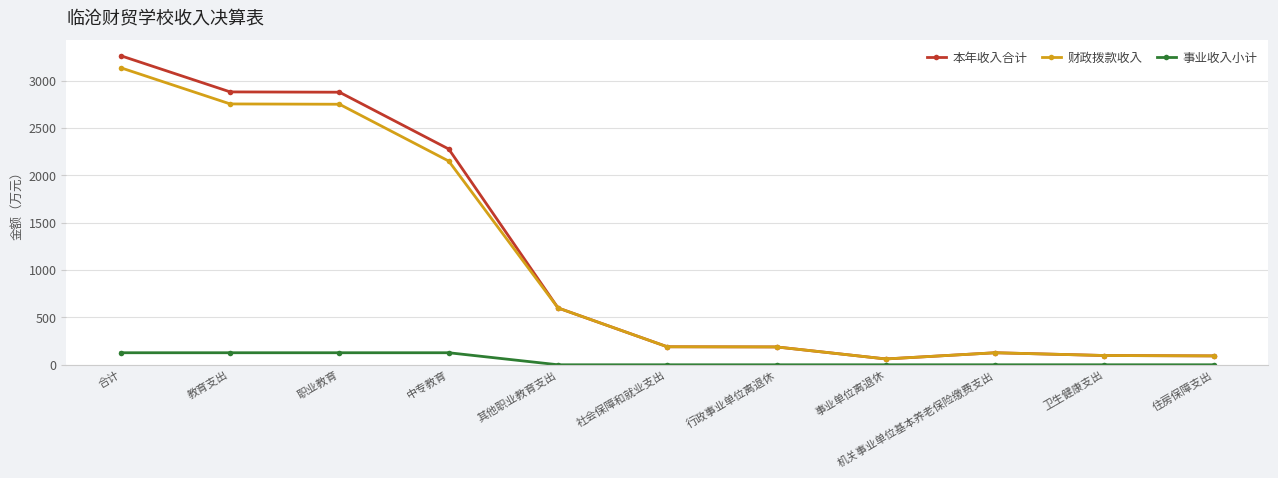

How many lines are shown in the chart?

3